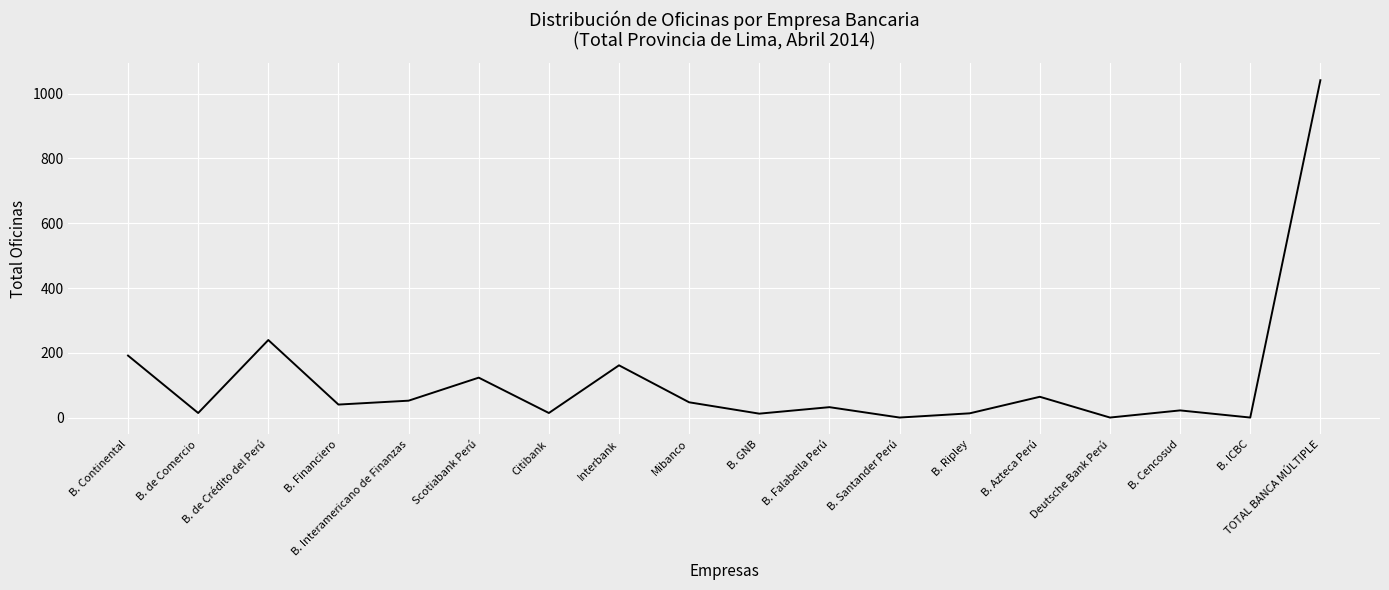

Is it true that the value at B. Cencosud is 23?

True